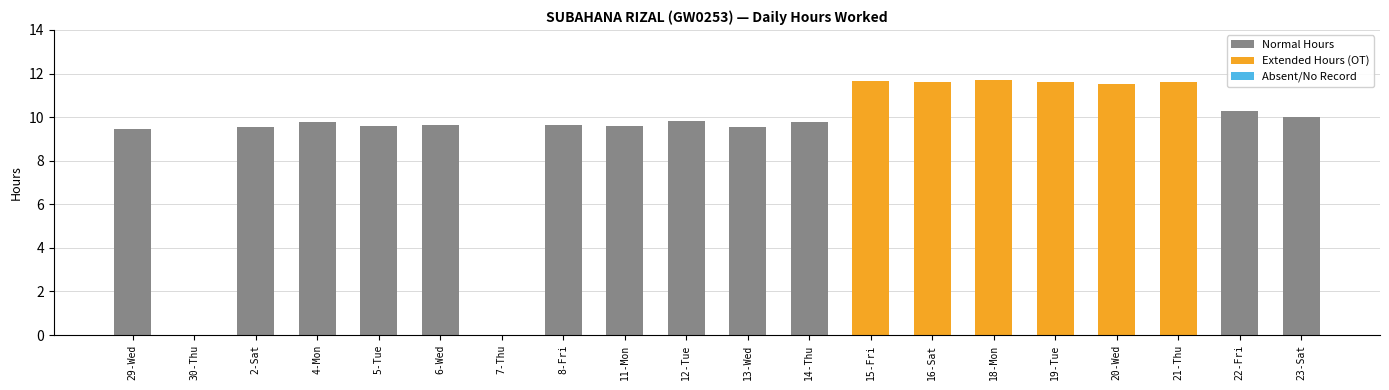

List the labels in order of value, smallest first.

30-Thu, 7-Thu, 29-Wed, 13-Wed, 2-Sat, 11-Mon, 5-Tue, 8-Fri, 6-Wed, 4-Mon, 14-Thu, 12-Tue, 23-Sat, 22-Fri, 20-Wed, 16-Sat, 19-Tue, 21-Thu, 15-Fri, 18-Mon